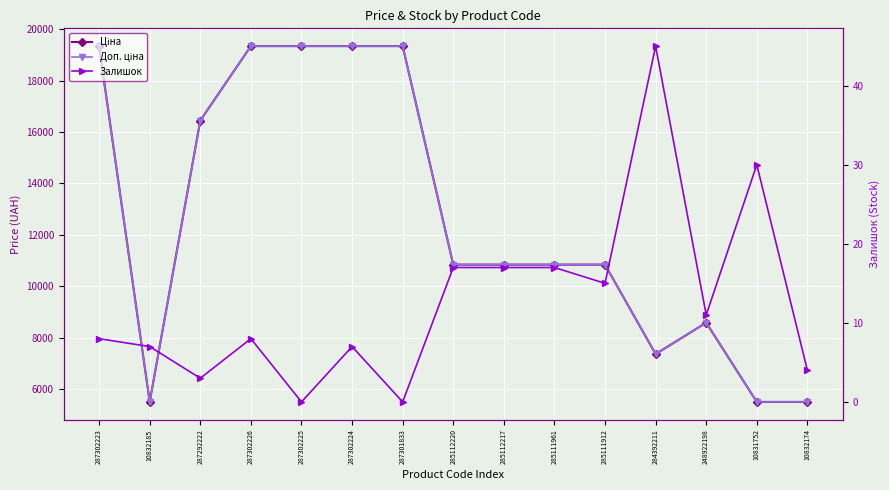

Reading left to right, transcribe all the data shown in this chart.

Ціна: 19343.1	5497.3	16448.2	19343.1	19343.1	19343.1	19343.1	10840.1	10840.1	10840.1	10840.1	7360.2	8581.1	5497.3	5497.3
Доп. ціна: 19343.1	5497.3	16448.2	19343.1	19343.1	19343.1	19343.1	10840.1	10840.1	10840.1	10840.1	7360.2	8581.1	5497.3	5497.3
Залишок: 8.0	7.0	3.0	8.0	0.0	7.0	0.0	17.0	17.0	17.0	15.0	45.0	11.0	30.0	4.0